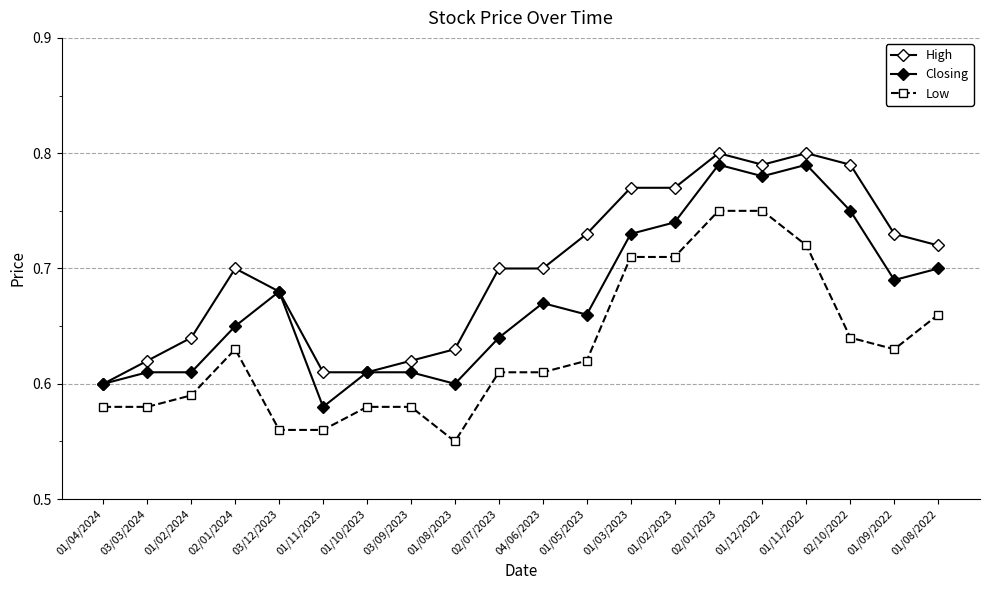

Count the number of data series in this chart.

3